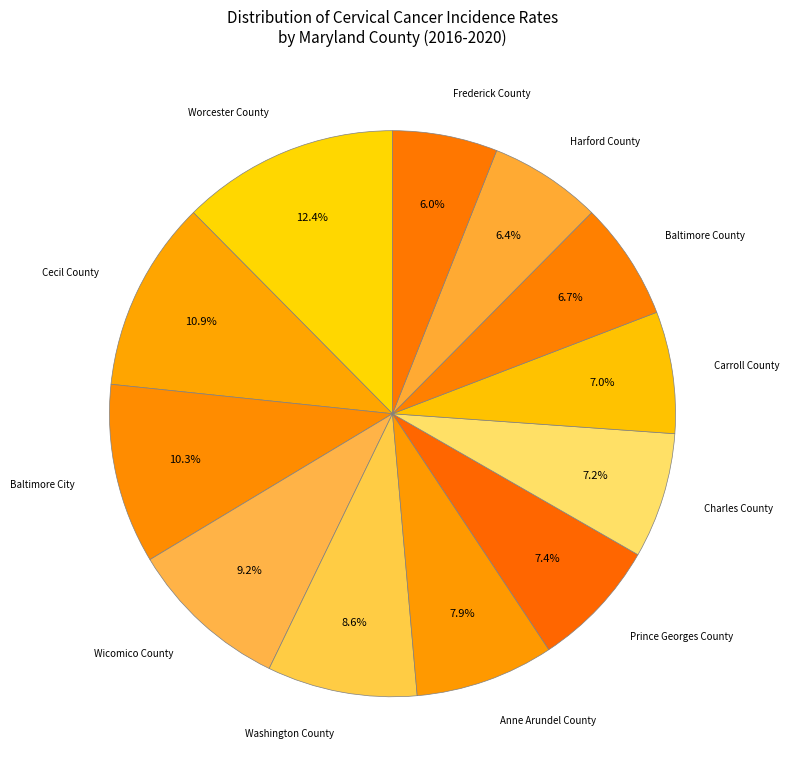

Which slice is the smallest?

Frederick County